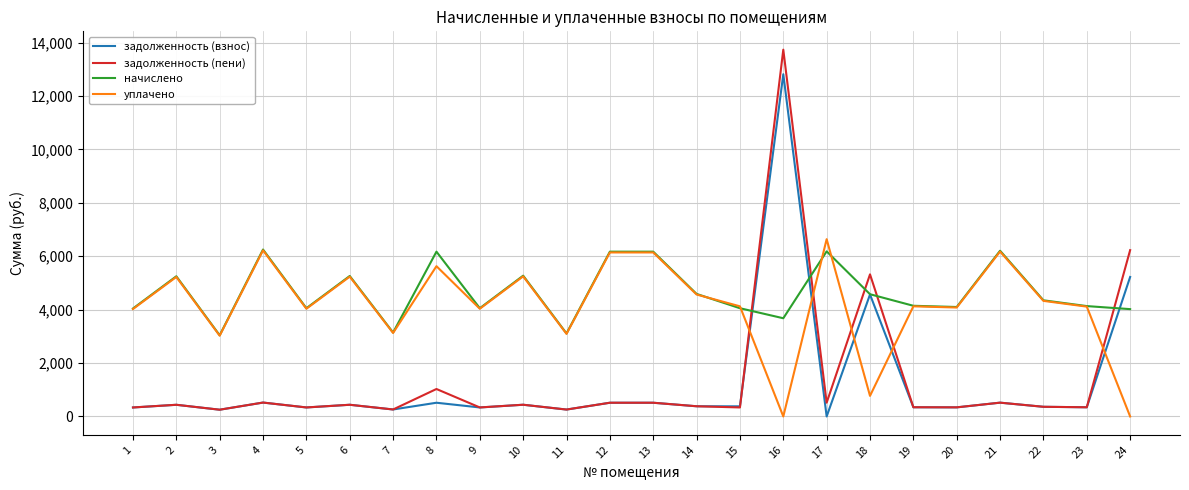

The value of начислено at 14 is 4589.4. True or false?

True